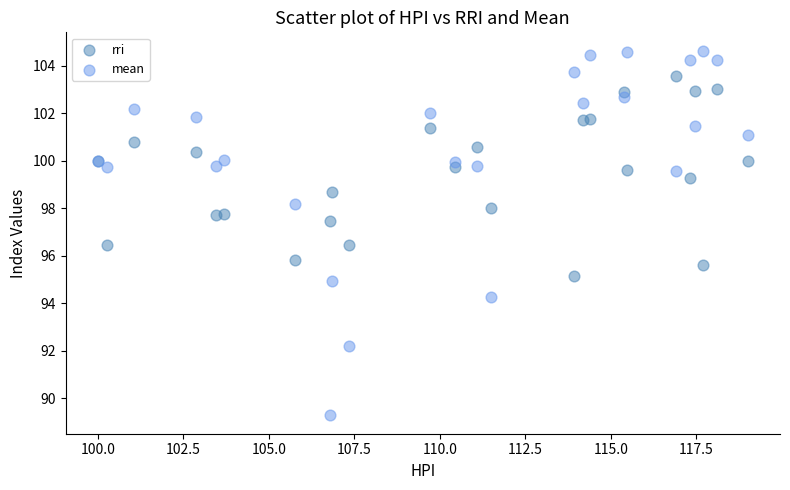

Which series contains the highest Y value?

mean